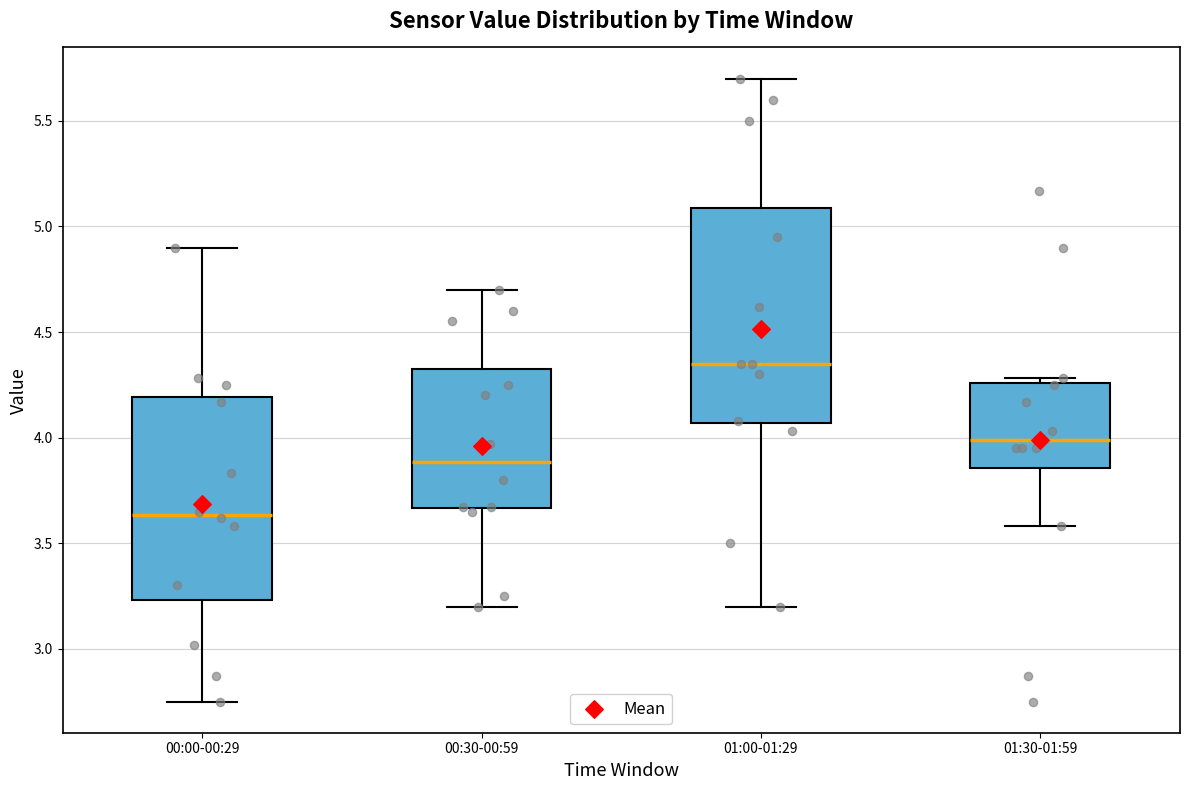

Comparing the boxes themselves (not the whiskers), which one is the tallest?

01:00-01:29